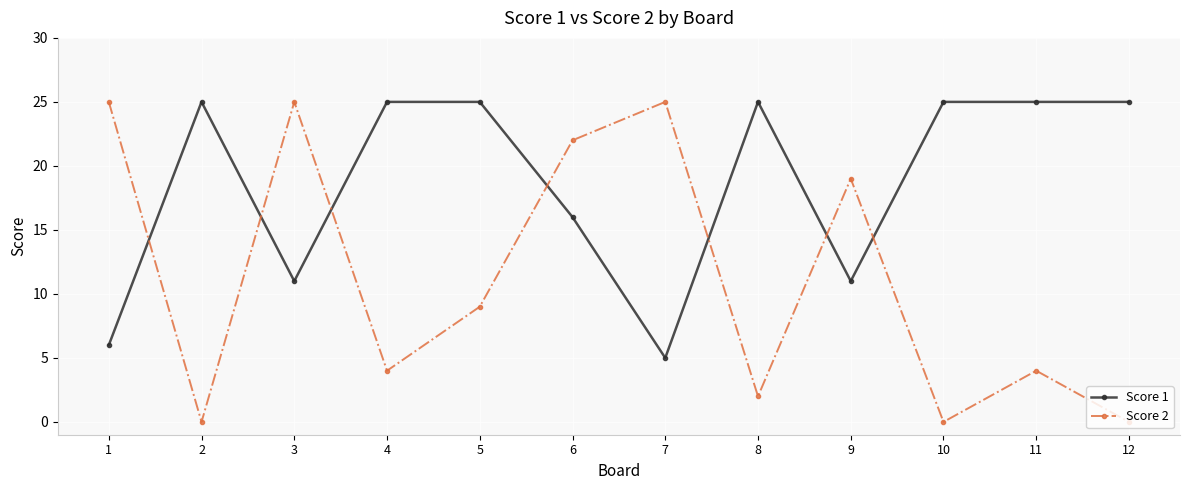

Where is the first local minimum for Score 2?

2